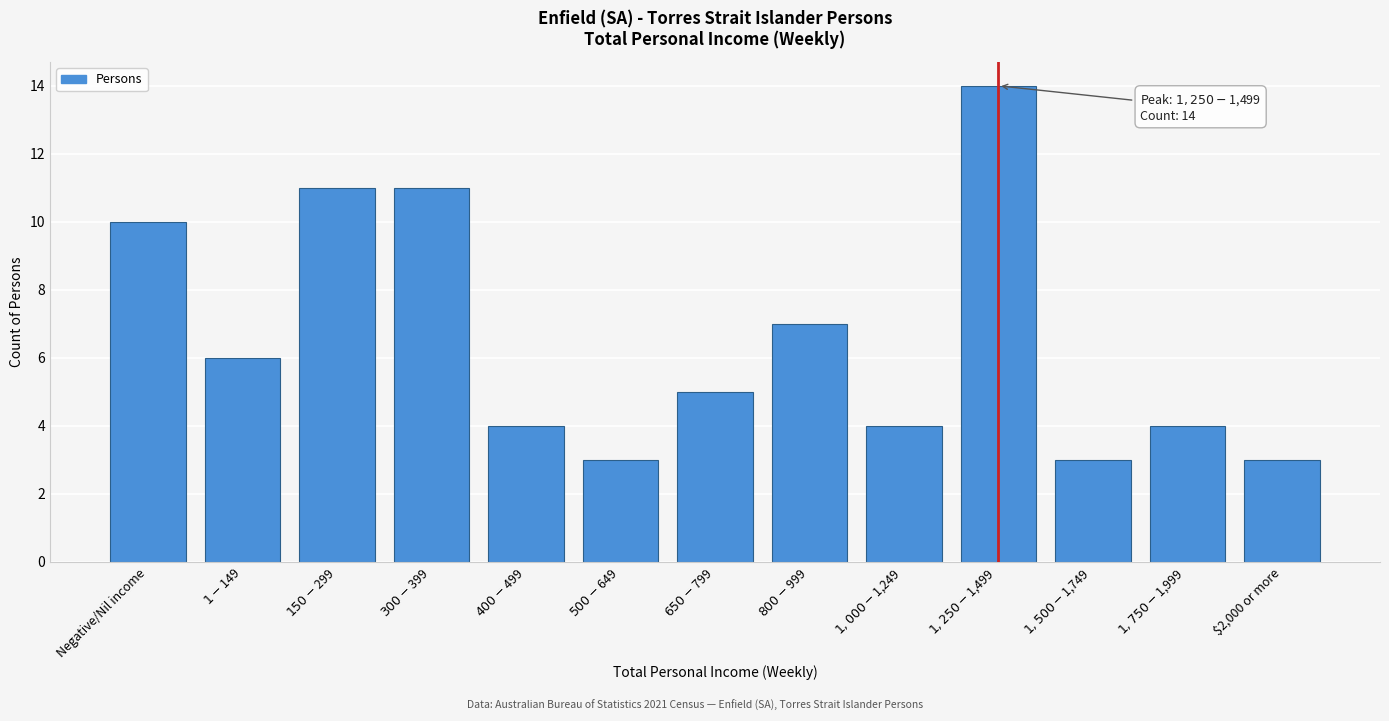

What is the label of the 13th bar from the left?

$2,000 or more